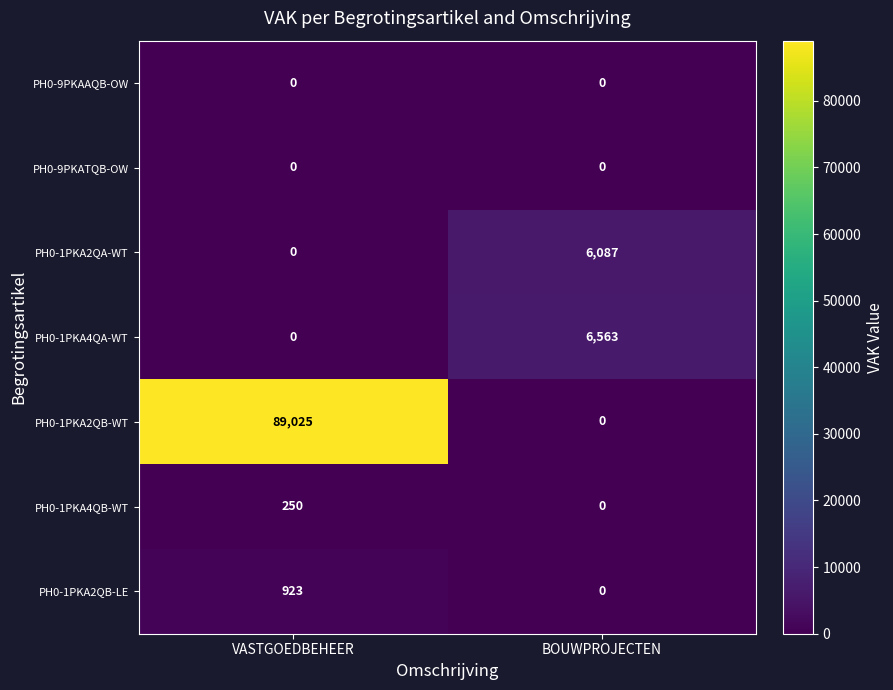

At which label is PH0-1PKA2QB-LE closest to 461?

BOUWPROJECTEN